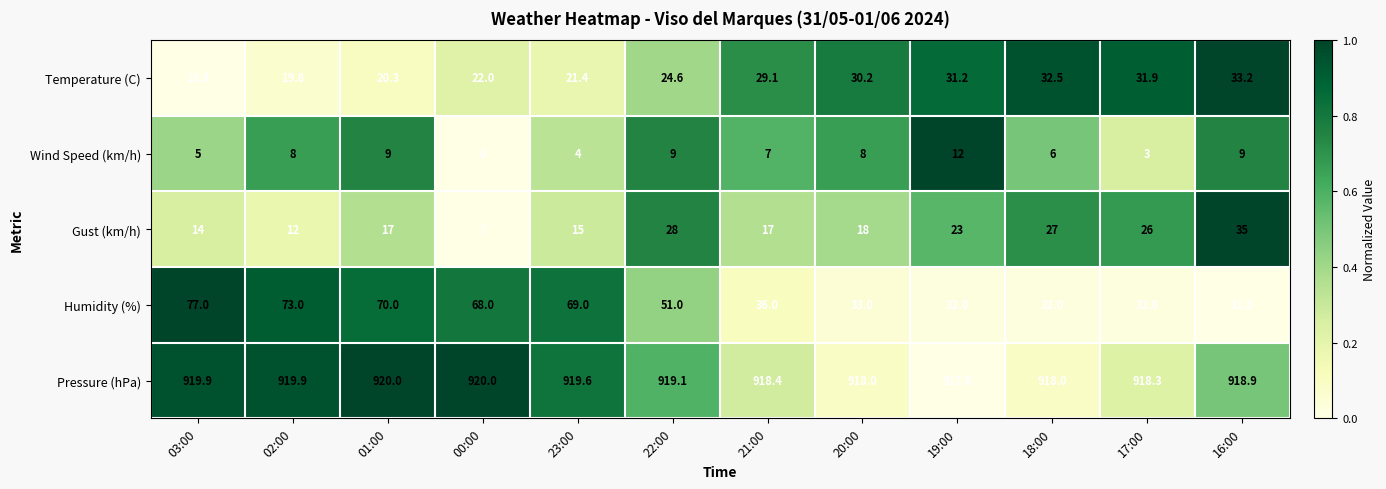

Between 22:00 and 18:00, which series saw the biggest shift?

Humidity (%)